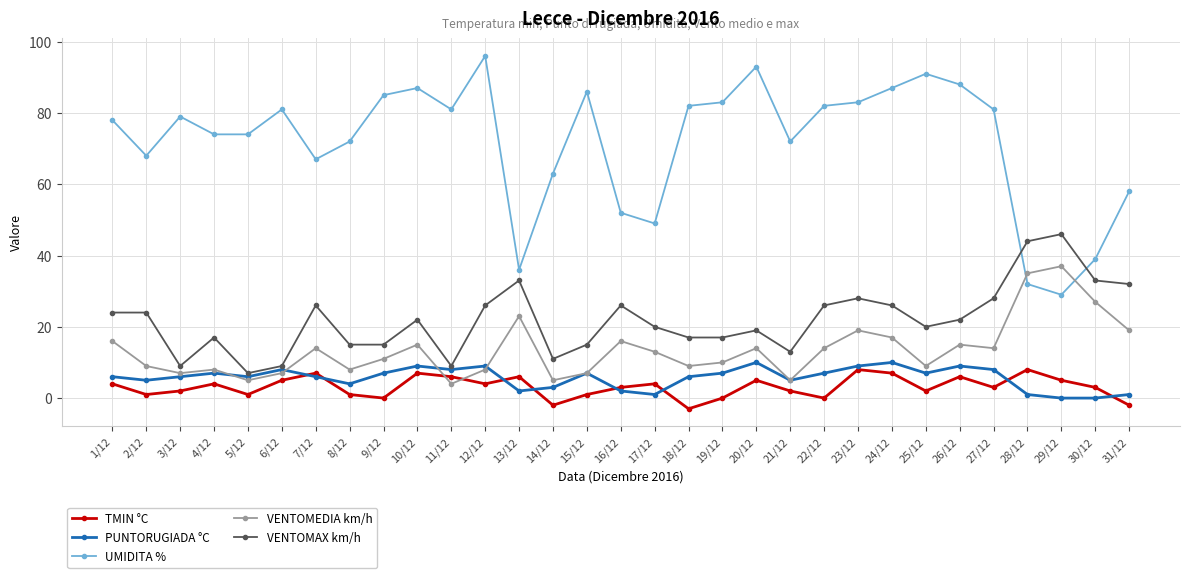

Reading left to right, extract all data points from this chart.

TMIN °C: 1/12=4	2/12=1	3/12=2	4/12=4	5/12=1	6/12=5	7/12=7	8/12=1	9/12=0	10/12=7	11/12=6	12/12=4	13/12=6	14/12=-2	15/12=1	16/12=3	17/12=4	18/12=-3	19/12=0	20/12=5	21/12=2	22/12=0	23/12=8	24/12=7	25/12=2	26/12=6	27/12=3	28/12=8	29/12=5	30/12=3	31/12=-2
PUNTORUGIADA °C: 1/12=6	2/12=5	3/12=6	4/12=7	5/12=6	6/12=8	7/12=6	8/12=4	9/12=7	10/12=9	11/12=8	12/12=9	13/12=2	14/12=3	15/12=7	16/12=2	17/12=1	18/12=6	19/12=7	20/12=10	21/12=5	22/12=7	23/12=9	24/12=10	25/12=7	26/12=9	27/12=8	28/12=1	29/12=0	30/12=0	31/12=1
UMIDITA %: 1/12=78	2/12=68	3/12=79	4/12=74	5/12=74	6/12=81	7/12=67	8/12=72	9/12=85	10/12=87	11/12=81	12/12=96	13/12=36	14/12=63	15/12=86	16/12=52	17/12=49	18/12=82	19/12=83	20/12=93	21/12=72	22/12=82	23/12=83	24/12=87	25/12=91	26/12=88	27/12=81	28/12=32	29/12=29	30/12=39	31/12=58
VENTOMEDIA km/h: 1/12=16	2/12=9	3/12=7	4/12=8	5/12=5	6/12=7	7/12=14	8/12=8	9/12=11	10/12=15	11/12=4	12/12=8	13/12=23	14/12=5	15/12=7	16/12=16	17/12=13	18/12=9	19/12=10	20/12=14	21/12=5	22/12=14	23/12=19	24/12=17	25/12=9	26/12=15	27/12=14	28/12=35	29/12=37	30/12=27	31/12=19
VENTOMAX km/h: 1/12=24	2/12=24	3/12=9	4/12=17	5/12=7	6/12=9	7/12=26	8/12=15	9/12=15	10/12=22	11/12=9	12/12=26	13/12=33	14/12=11	15/12=15	16/12=26	17/12=20	18/12=17	19/12=17	20/12=19	21/12=13	22/12=26	23/12=28	24/12=26	25/12=20	26/12=22	27/12=28	28/12=44	29/12=46	30/12=33	31/12=32